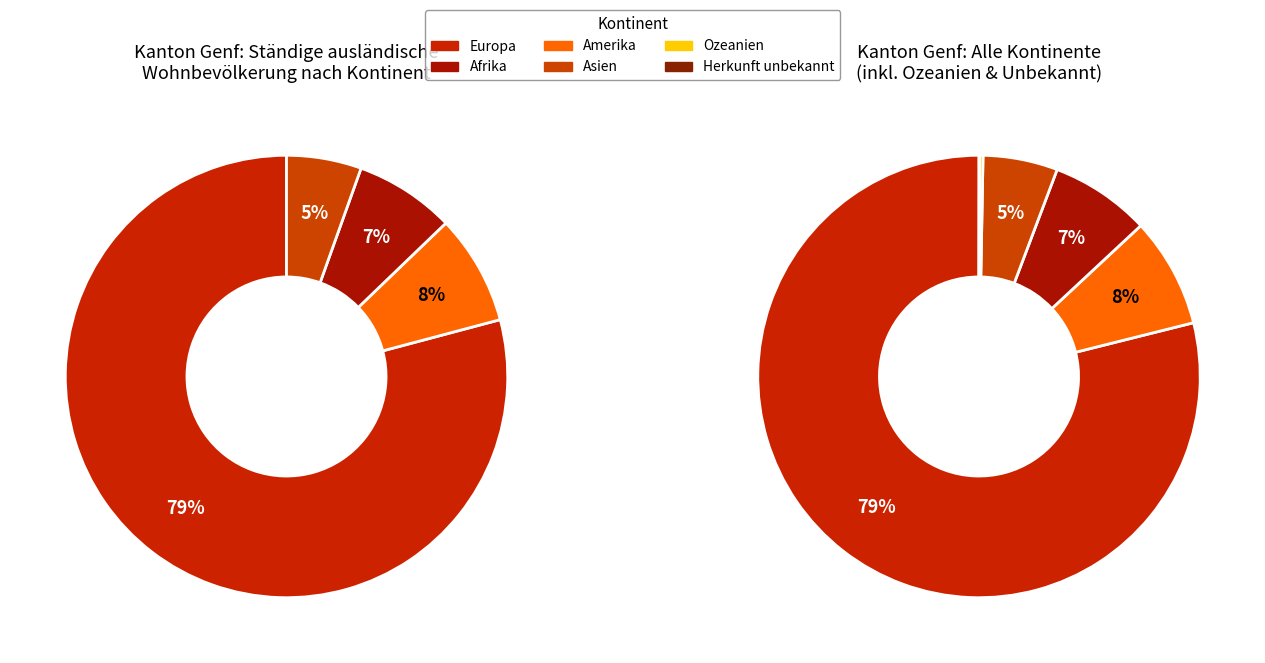

What is the total percentage of Afrika and Amerika?

15.3%